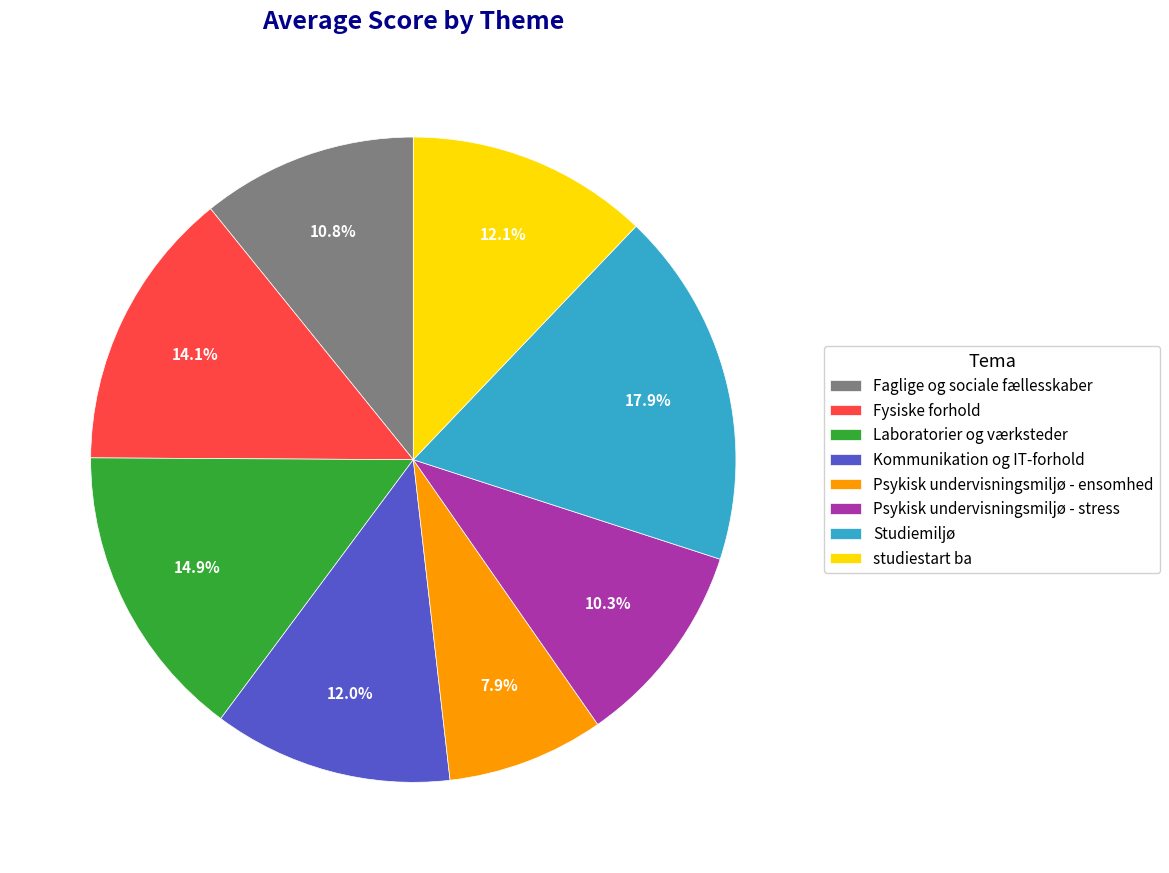

Is there a majority slice in this chart?

No